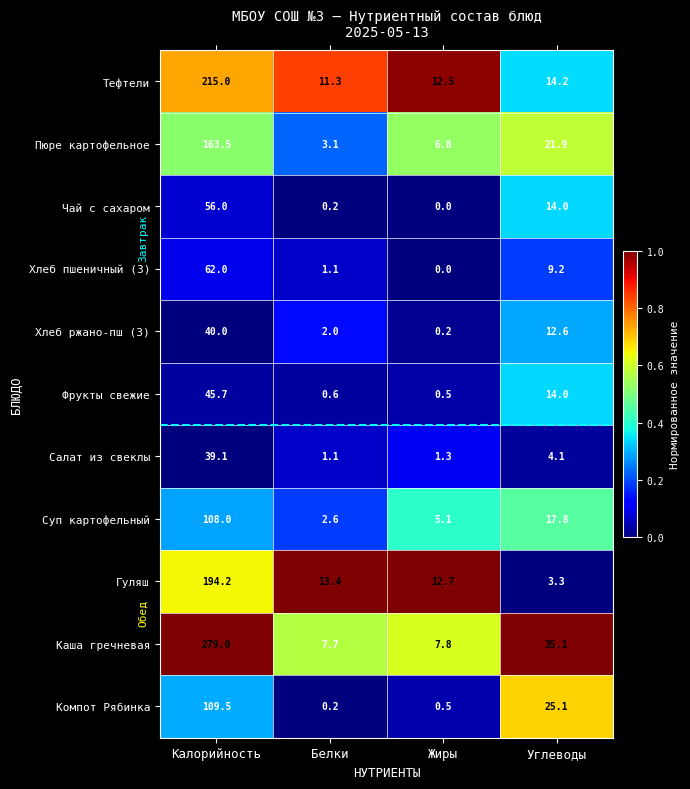

Which series has the widest spread of values?

Каша гречневая